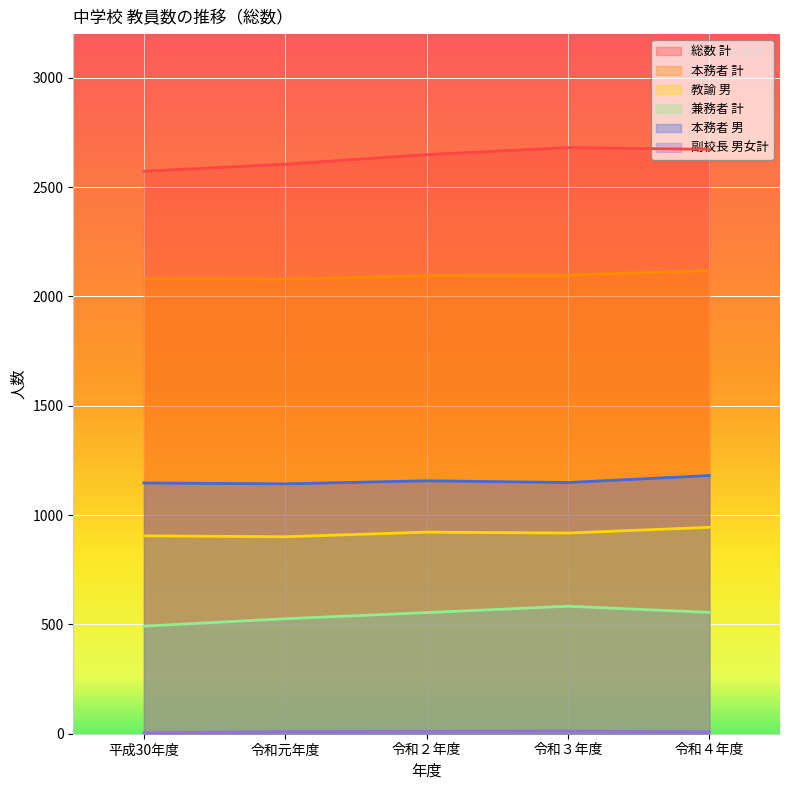

Count the 副校長 男女計 values in the range 9 to 11.

3